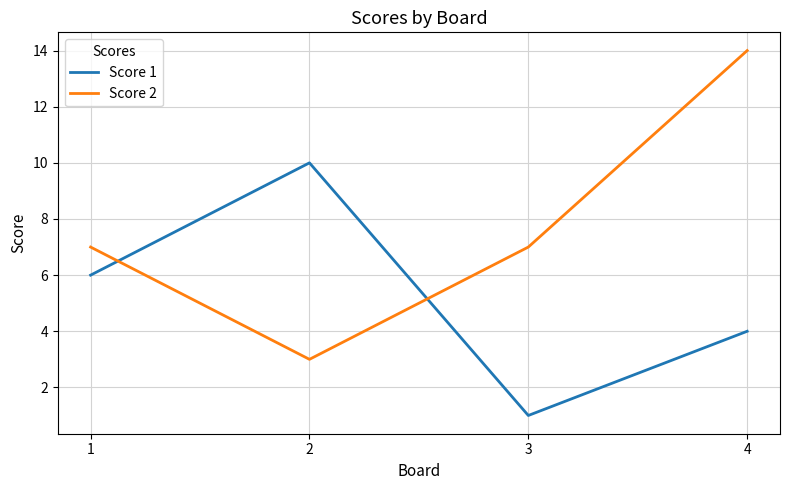

Which category has the highest value in the Score 1 series?

2